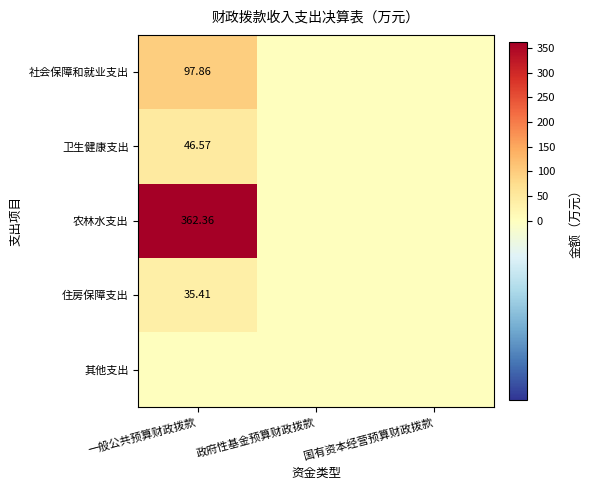

Is it true that 农林水支出 equals 0.0 at 政府性基金预算财政拨款?

True